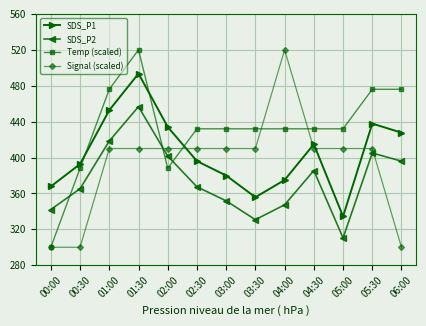

What is the value of the SDS_P1 point at the 12th from the left?

437.8